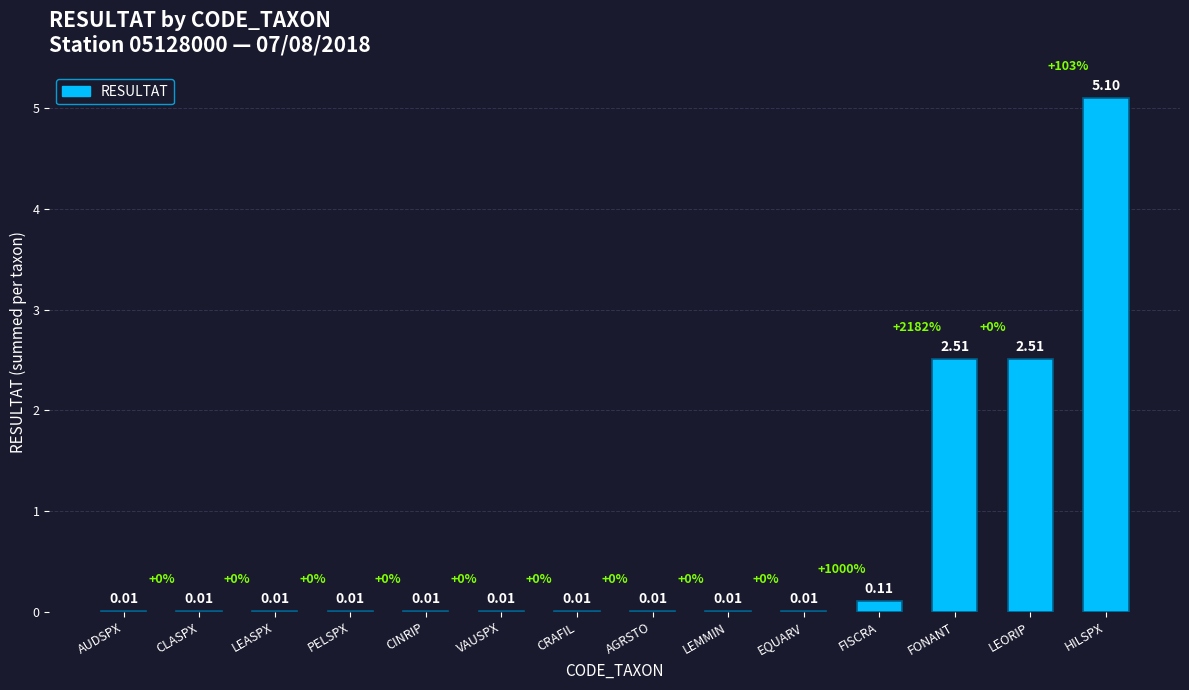

What is the change in value from AUDSPX to HILSPX?

+5.1